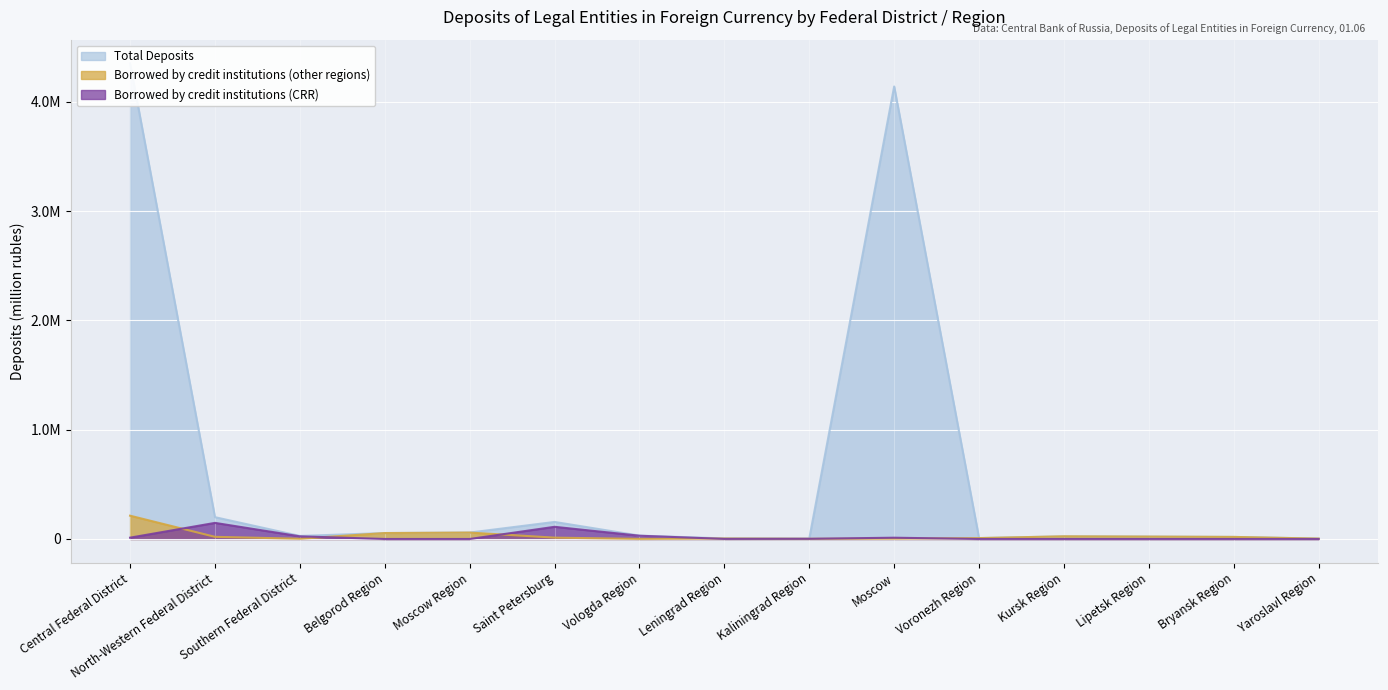

In Borrowed by credit institutions (other regions), how many points are lower than both neighbors (excluding endpoints)?

3